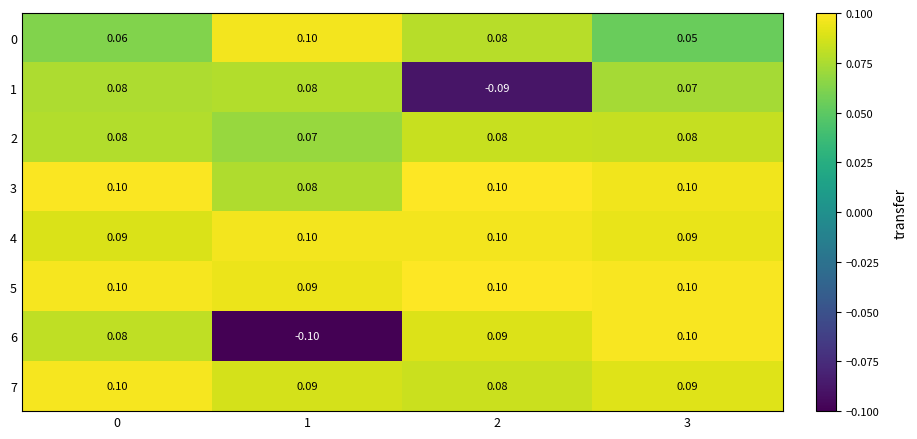

Is the value of 4 at 3 greater than the value of 3 at 3?

No